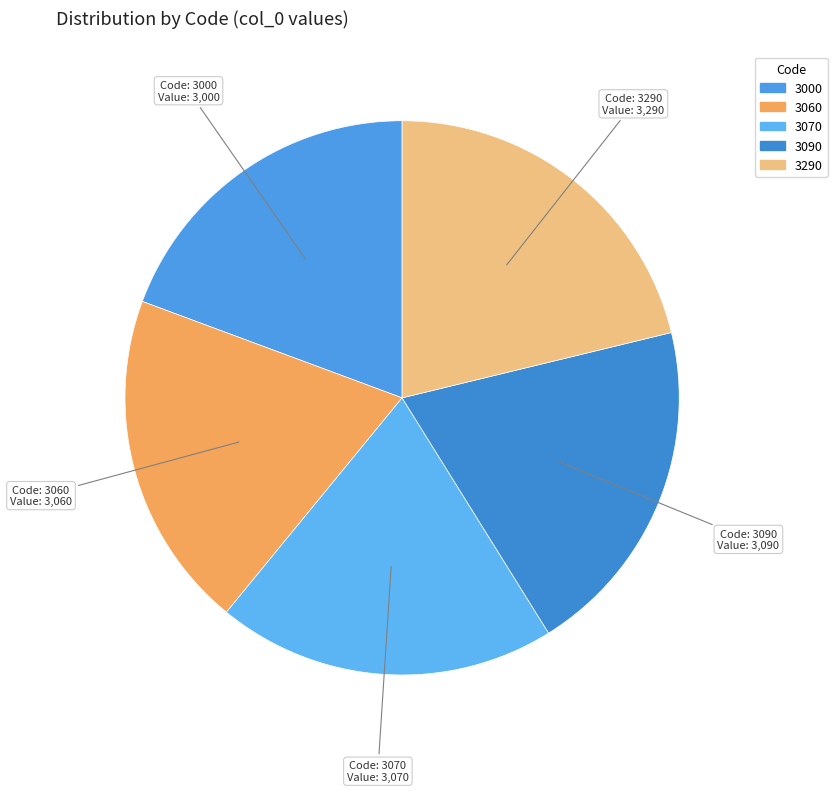

How many slices are in this pie chart?

5